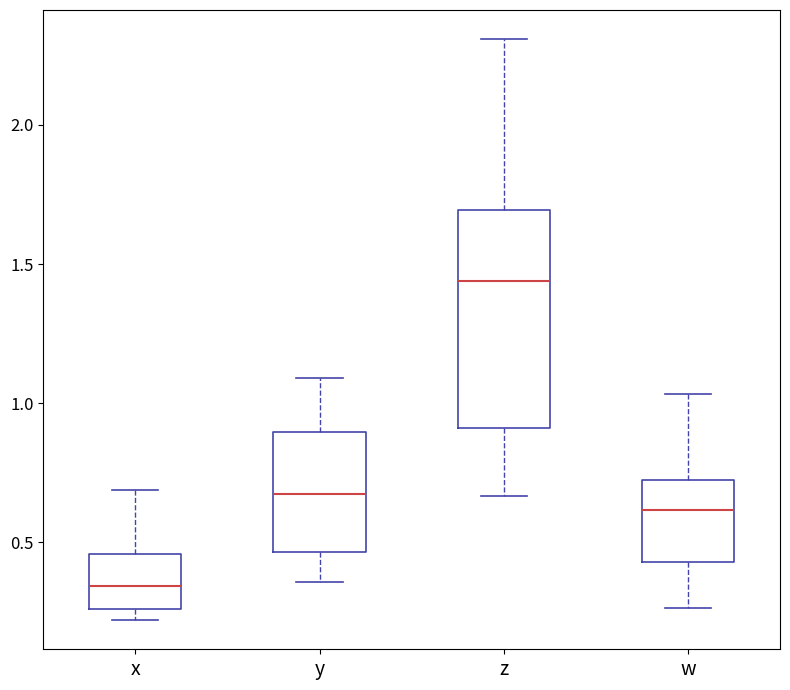

Reading left to right, read every box against the y-axis: the position of its median line, the range the box covers, and the ends of its whiskers. The values are not printed on the chart, so give them approximately, as read against the axis.

x: median 0.35, box 0.25 to 0.45, whiskers 0.20 to 0.70
y: median 0.70, box 0.45 to 0.90, whiskers 0.35 to 1.10
z: median 1.45, box 0.90 to 1.70, whiskers 0.65 to 2.30
w: median 0.60, box 0.45 to 0.75, whiskers 0.25 to 1.05